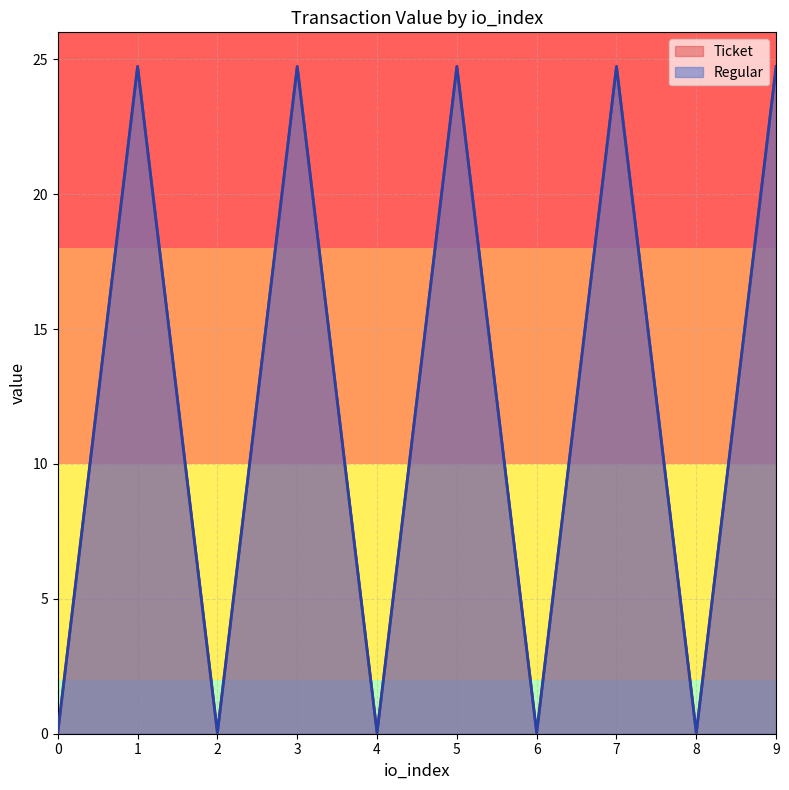

At which category does Regular reach its first local peak?

1